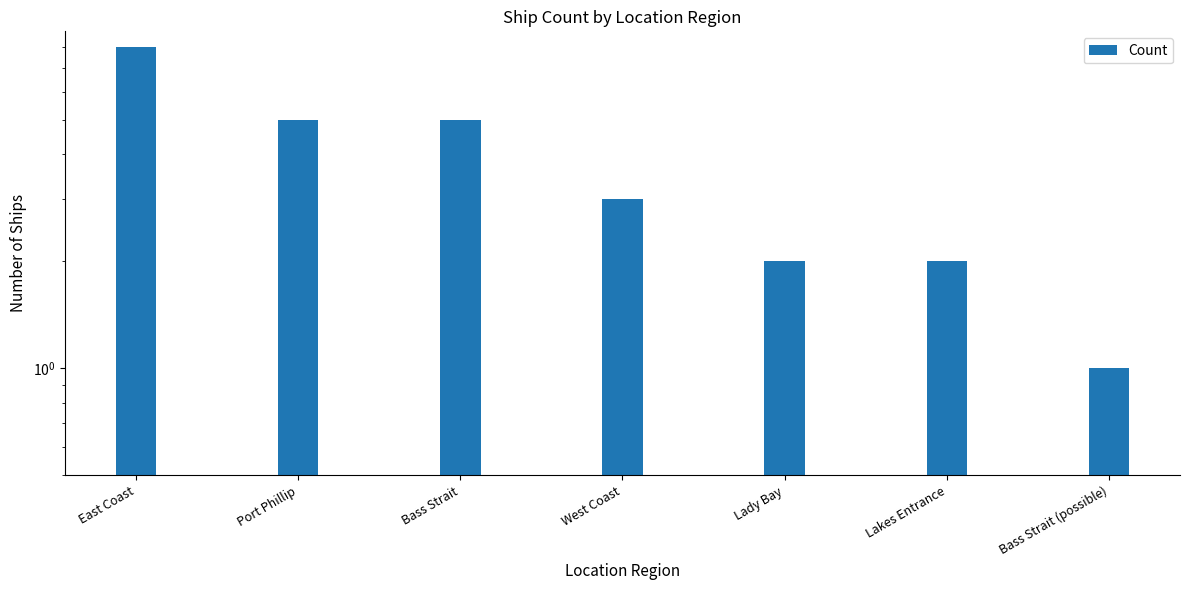

How many data points are less than 3?

3